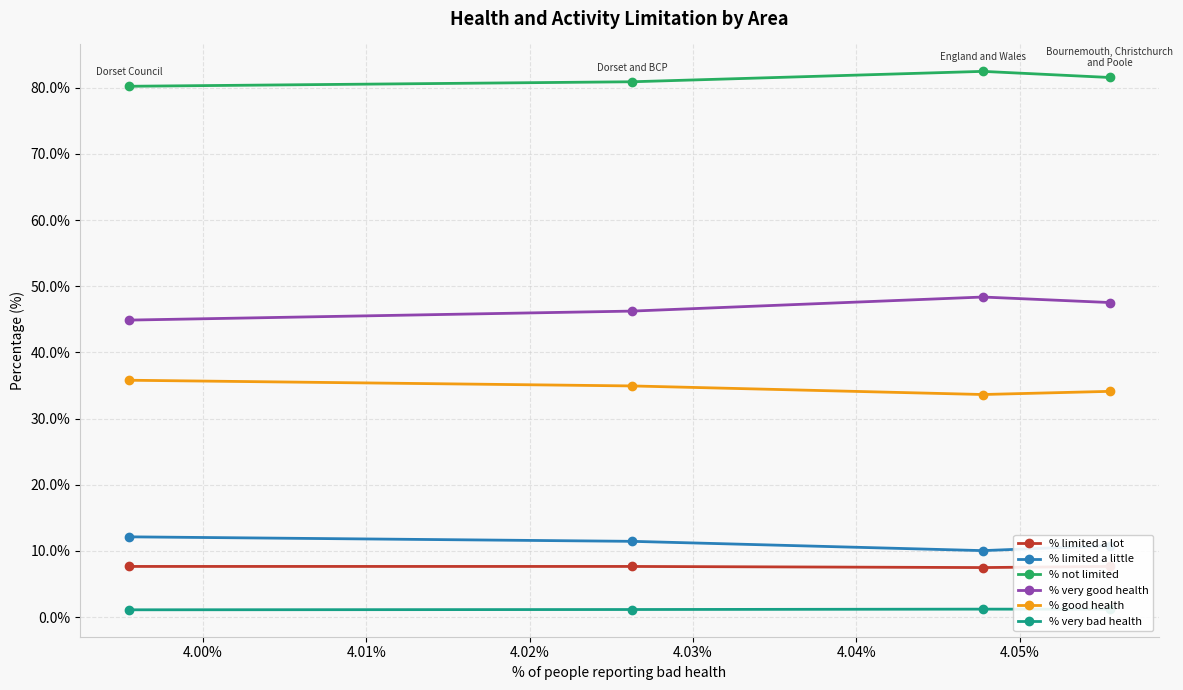

How many categories are shown in the chart?

4